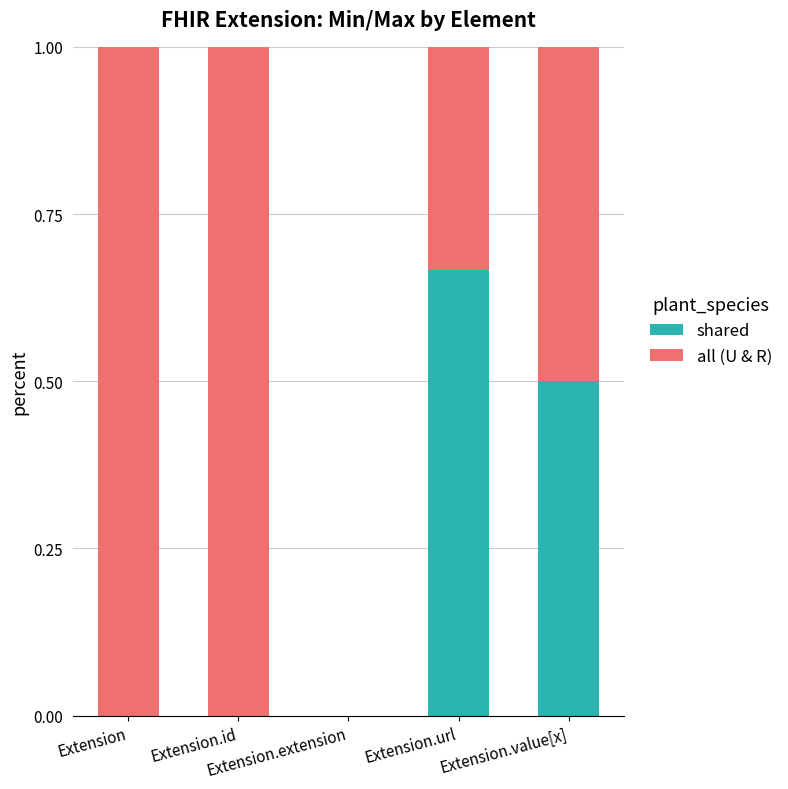

What are all the series names shown in the legend?

shared, all (U & R)